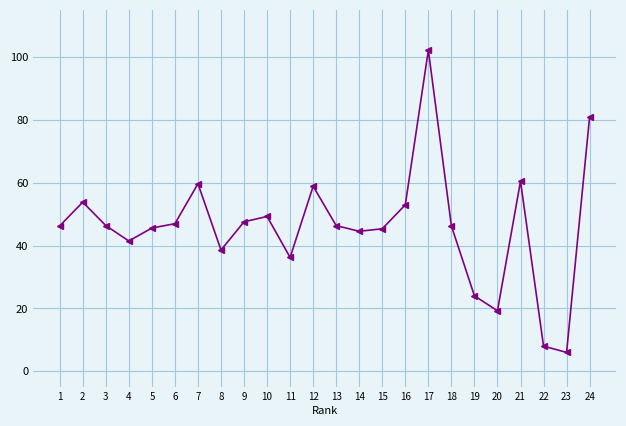

At which category does the chart reach its peak across all series?

17